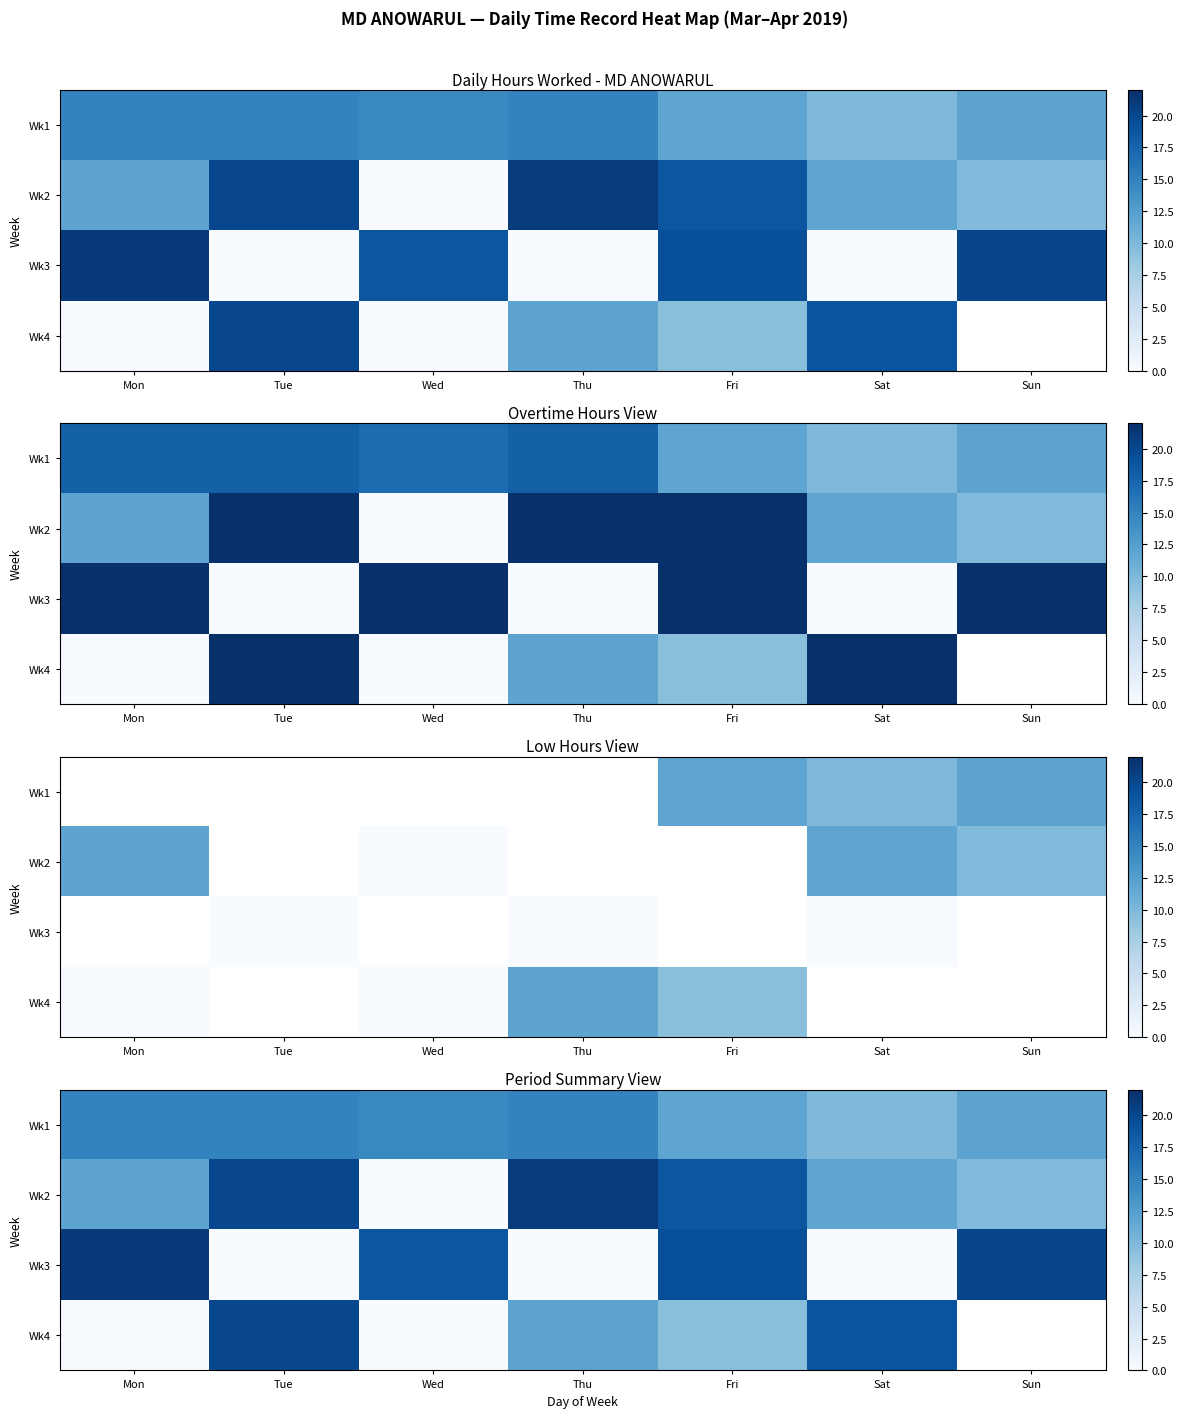

At how many categories does at least one series exceed 6?

7